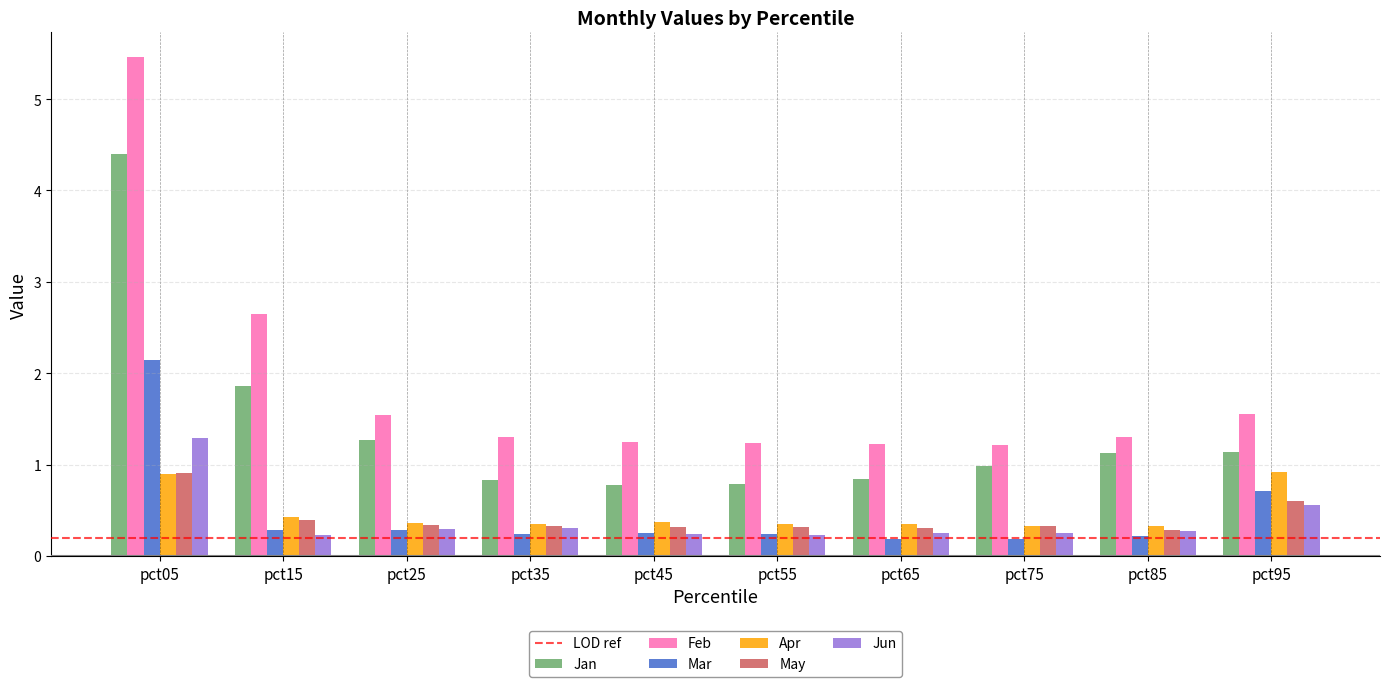

At which label does Mar reach its peak?

pct05